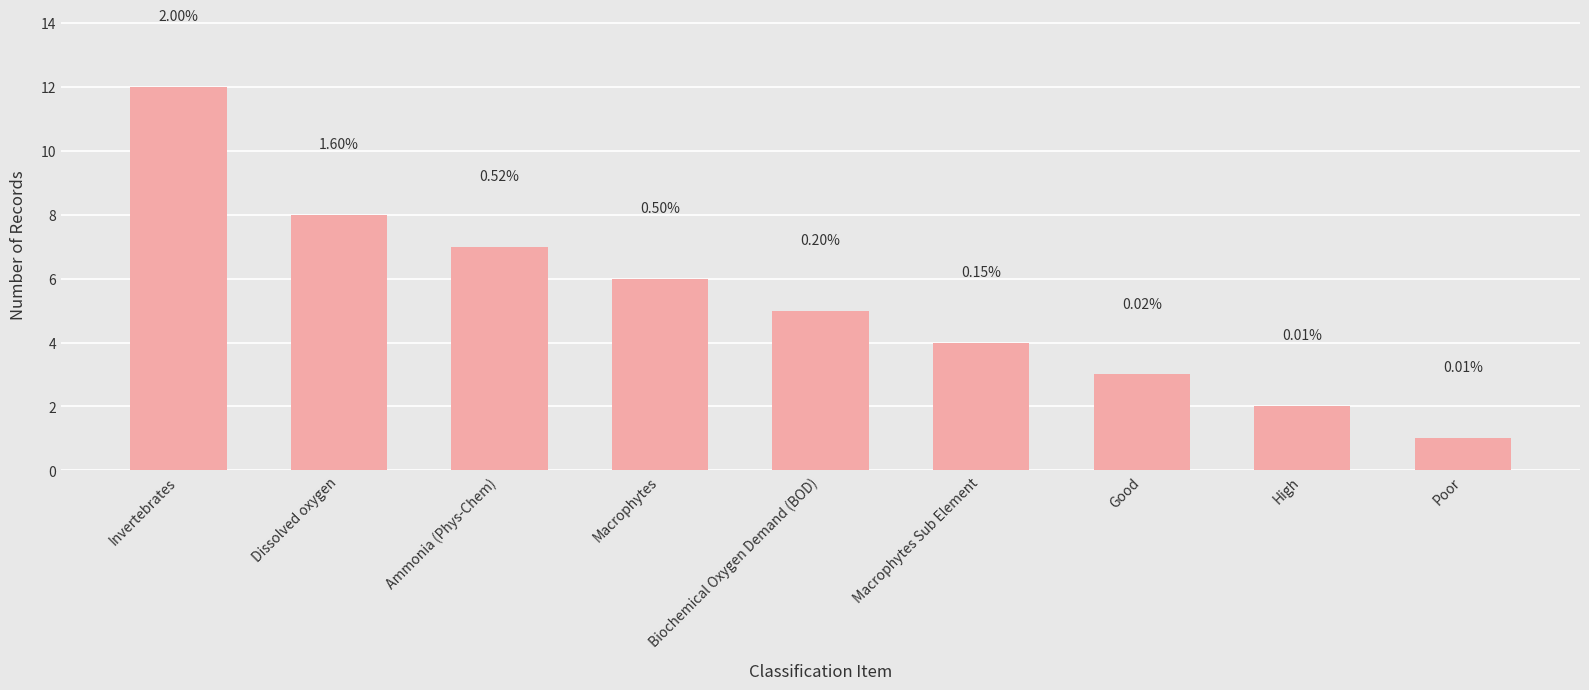

Reading left to right, extract all data points from this chart.

Invertebrates=12	Dissolved oxygen=8	Ammonia (Phys-Chem)=7	Macrophytes=6	Biochemical Oxygen Demand (BOD)=5	Macrophytes Sub Element=4	Good=3	High=2	Poor=1